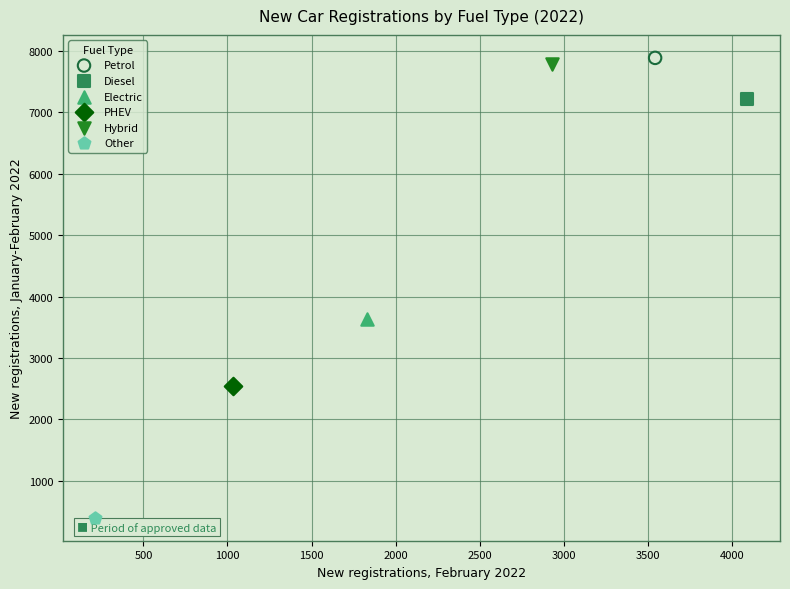

What are all the series names shown in the legend?

Petrol, Diesel, Electric, PHEV, Hybrid, Other